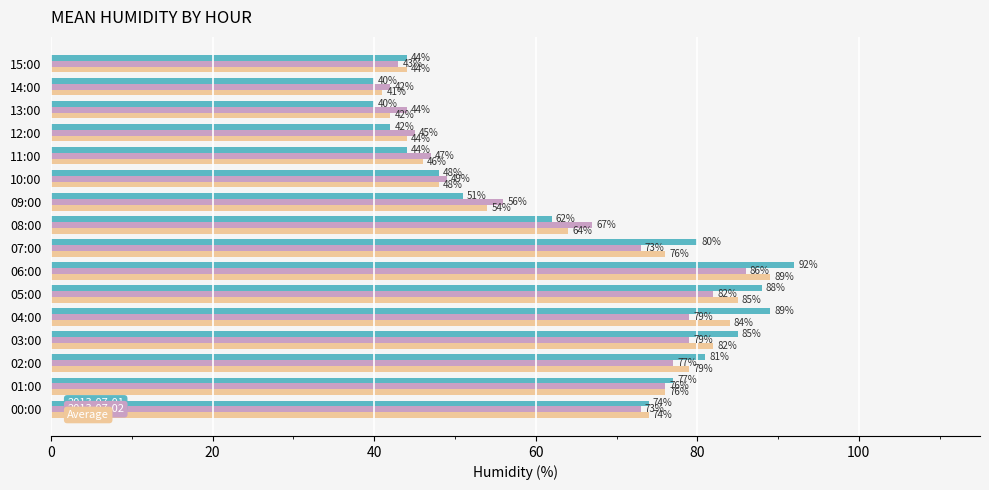

What is the difference between the highest and lowest values at 06:00?

6